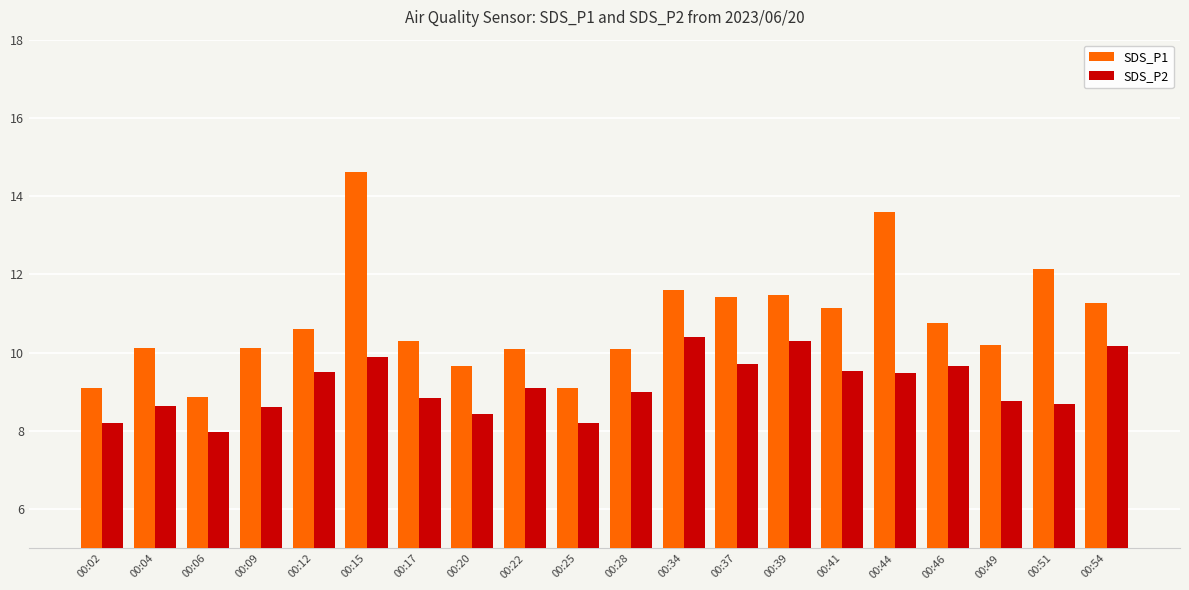

What is the difference between the highest and lowest values at 00:51?

3.4